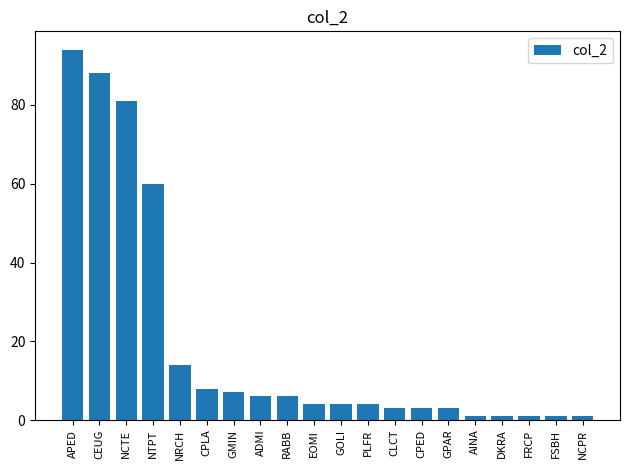

Does the chart contain stacked bars?

No